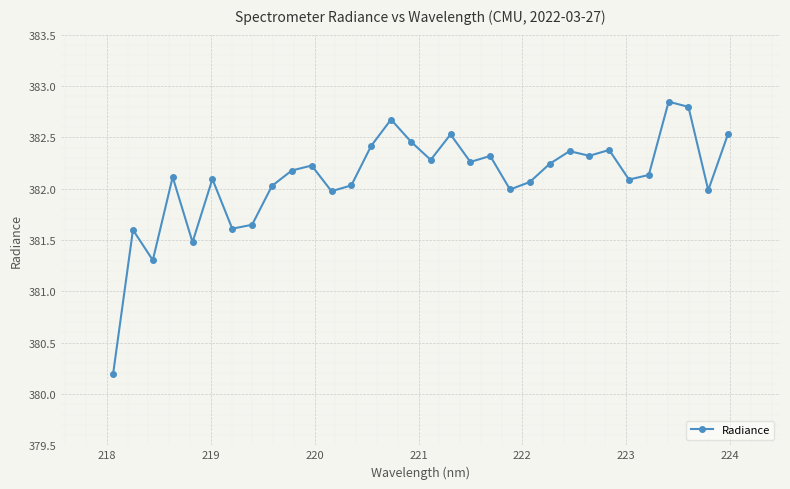

What is the average value?

382.1